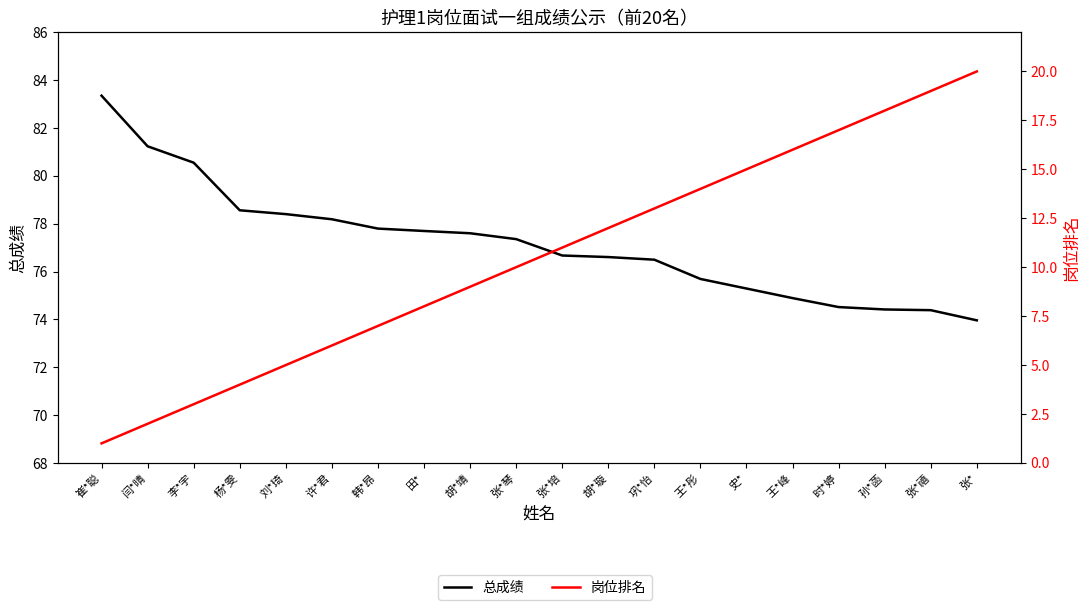

At 史*, list the series in order from largest to smallest.

总成绩, 岗位排名